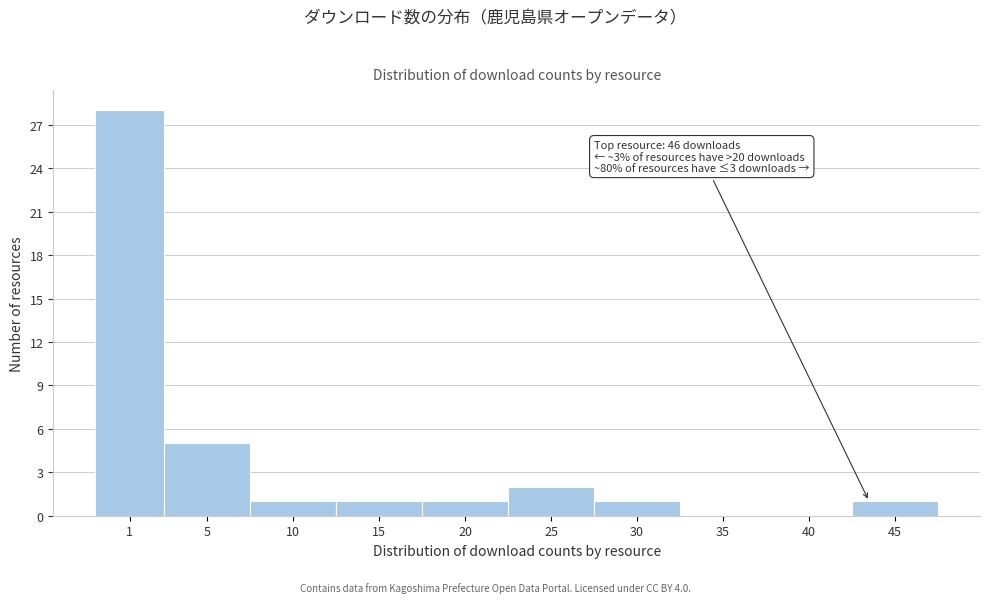

Reading left to right, extract all data points from this chart.

1=28	5=5	10=1	15=1	20=1	25=2	30=1	35=0	40=0	45=1